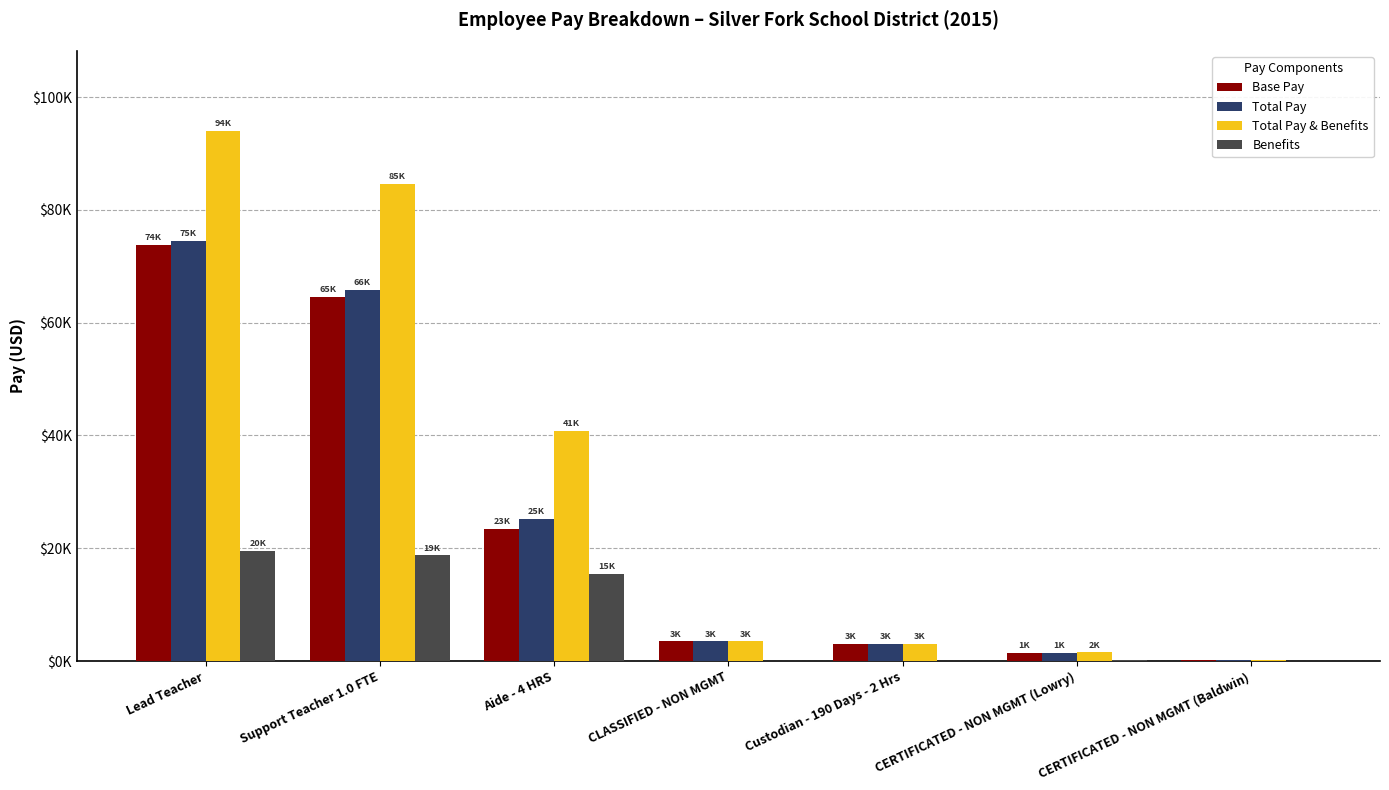

What are all the series names shown in the legend?

Base Pay, Total Pay, Total Pay & Benefits, Benefits